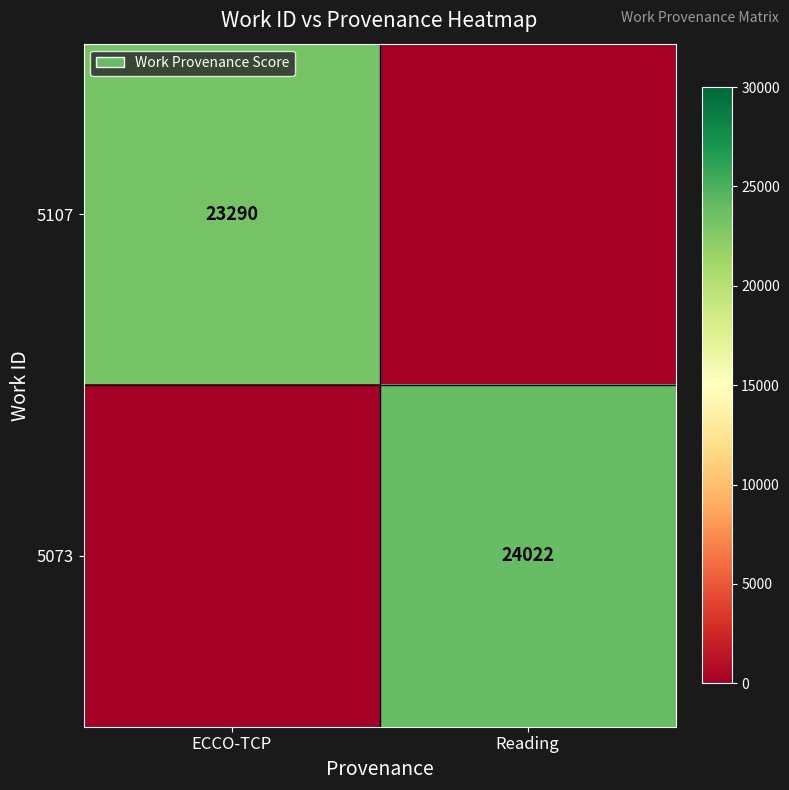

The value of 5073 at Reading is 24022. True or false?

True